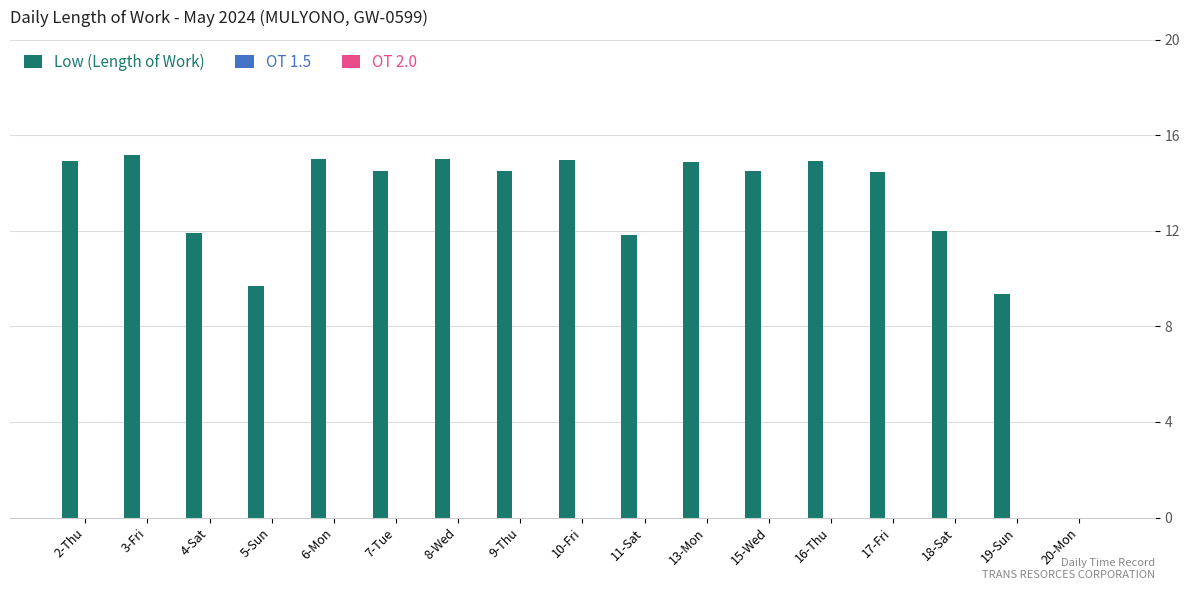

What is the change in value from 4-Sat to 16-Thu?

+3.0